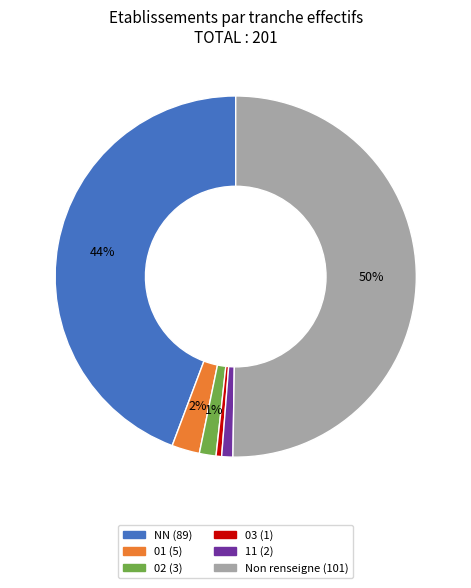

To the nearest percent, what is the average slice percentage?

17%